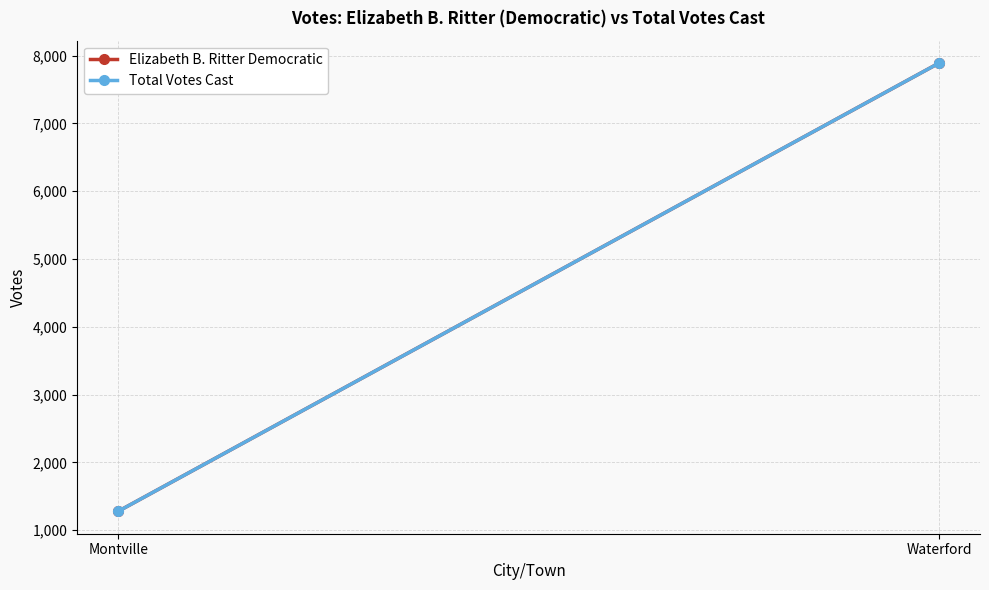

What is the difference between the Total Votes Cast values at Waterford and Montville?

6611